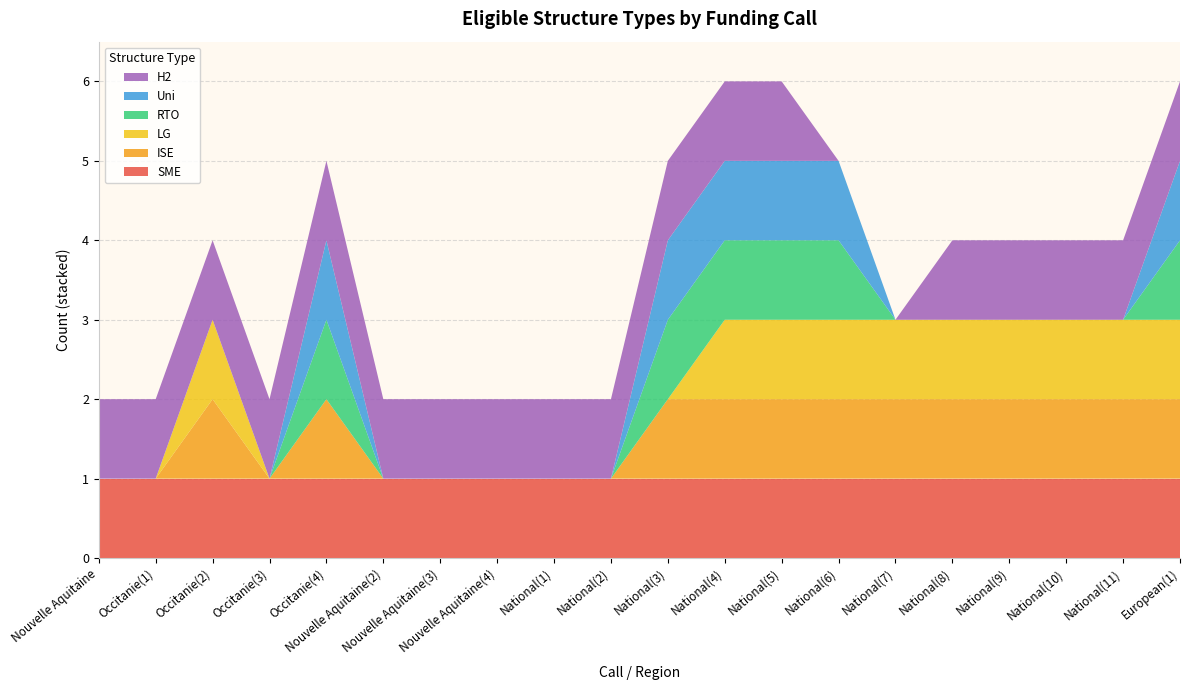

Reading right to left, transcribe all the data shown in this chart.

SME: European(1)=1	National(11)=1	National(10)=1	National(9)=1	National(8)=1	National(7)=1	National(6)=1	National(5)=1	National(4)=1	National(3)=1	National(2)=1	National(1)=1	Nouvelle Aquitaine(4)=1	Nouvelle Aquitaine(3)=1	Nouvelle Aquitaine(2)=1	Occitanie(4)=1	Occitanie(3)=1	Occitanie(2)=1	Occitanie(1)=1	Nouvelle Aquitaine=1
ISE: European(1)=1	National(11)=1	National(10)=1	National(9)=1	National(8)=1	National(7)=1	National(6)=1	National(5)=1	National(4)=1	National(3)=1	National(2)=0	National(1)=0	Nouvelle Aquitaine(4)=0	Nouvelle Aquitaine(3)=0	Nouvelle Aquitaine(2)=0	Occitanie(4)=1	Occitanie(3)=0	Occitanie(2)=1	Occitanie(1)=0	Nouvelle Aquitaine=0
LG: European(1)=1	National(11)=1	National(10)=1	National(9)=1	National(8)=1	National(7)=1	National(6)=1	National(5)=1	National(4)=1	National(3)=0	National(2)=0	National(1)=0	Nouvelle Aquitaine(4)=0	Nouvelle Aquitaine(3)=0	Nouvelle Aquitaine(2)=0	Occitanie(4)=0	Occitanie(3)=0	Occitanie(2)=1	Occitanie(1)=0	Nouvelle Aquitaine=0
RTO: European(1)=1	National(11)=0	National(10)=0	National(9)=0	National(8)=0	National(7)=0	National(6)=1	National(5)=1	National(4)=1	National(3)=1	National(2)=0	National(1)=0	Nouvelle Aquitaine(4)=0	Nouvelle Aquitaine(3)=0	Nouvelle Aquitaine(2)=0	Occitanie(4)=1	Occitanie(3)=0	Occitanie(2)=0	Occitanie(1)=0	Nouvelle Aquitaine=0
Uni: European(1)=1	National(11)=0	National(10)=0	National(9)=0	National(8)=0	National(7)=0	National(6)=1	National(5)=1	National(4)=1	National(3)=1	National(2)=0	National(1)=0	Nouvelle Aquitaine(4)=0	Nouvelle Aquitaine(3)=0	Nouvelle Aquitaine(2)=0	Occitanie(4)=1	Occitanie(3)=0	Occitanie(2)=0	Occitanie(1)=0	Nouvelle Aquitaine=0
H2: European(1)=1	National(11)=1	National(10)=1	National(9)=1	National(8)=1	National(7)=0	National(6)=0	National(5)=1	National(4)=1	National(3)=1	National(2)=1	National(1)=1	Nouvelle Aquitaine(4)=1	Nouvelle Aquitaine(3)=1	Nouvelle Aquitaine(2)=1	Occitanie(4)=1	Occitanie(3)=1	Occitanie(2)=1	Occitanie(1)=1	Nouvelle Aquitaine=1